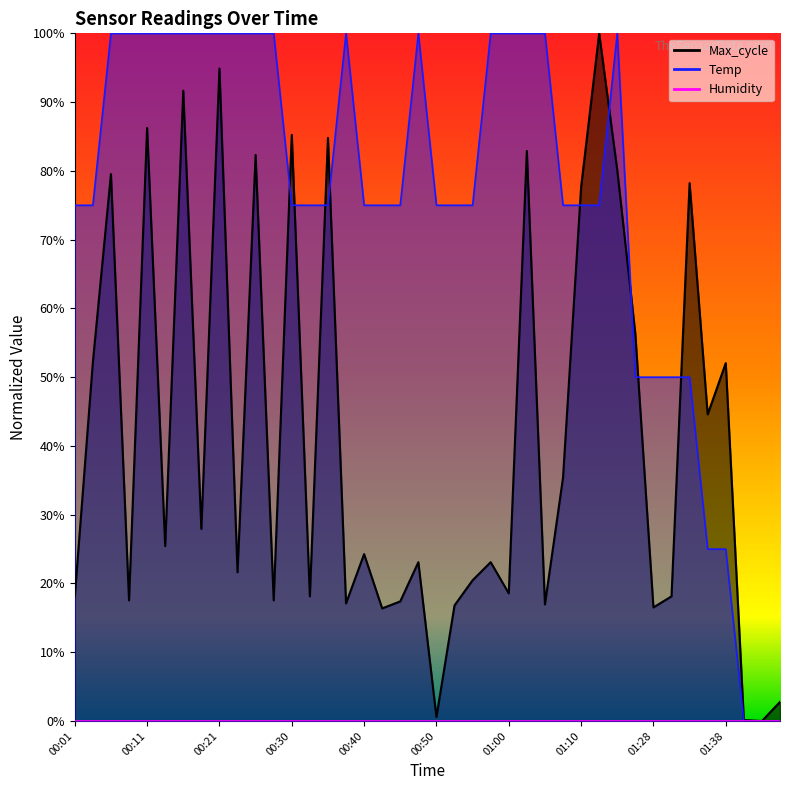

In Max_cycle, how many points are higher than both neighbors (excluding endpoints)?

14